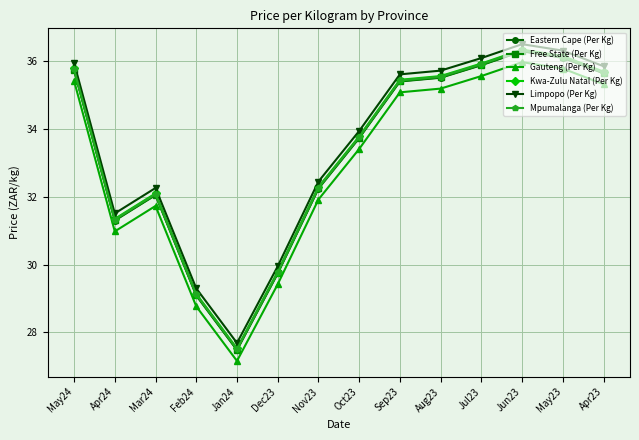

At which category is the sum across all series the highest?

Jun23